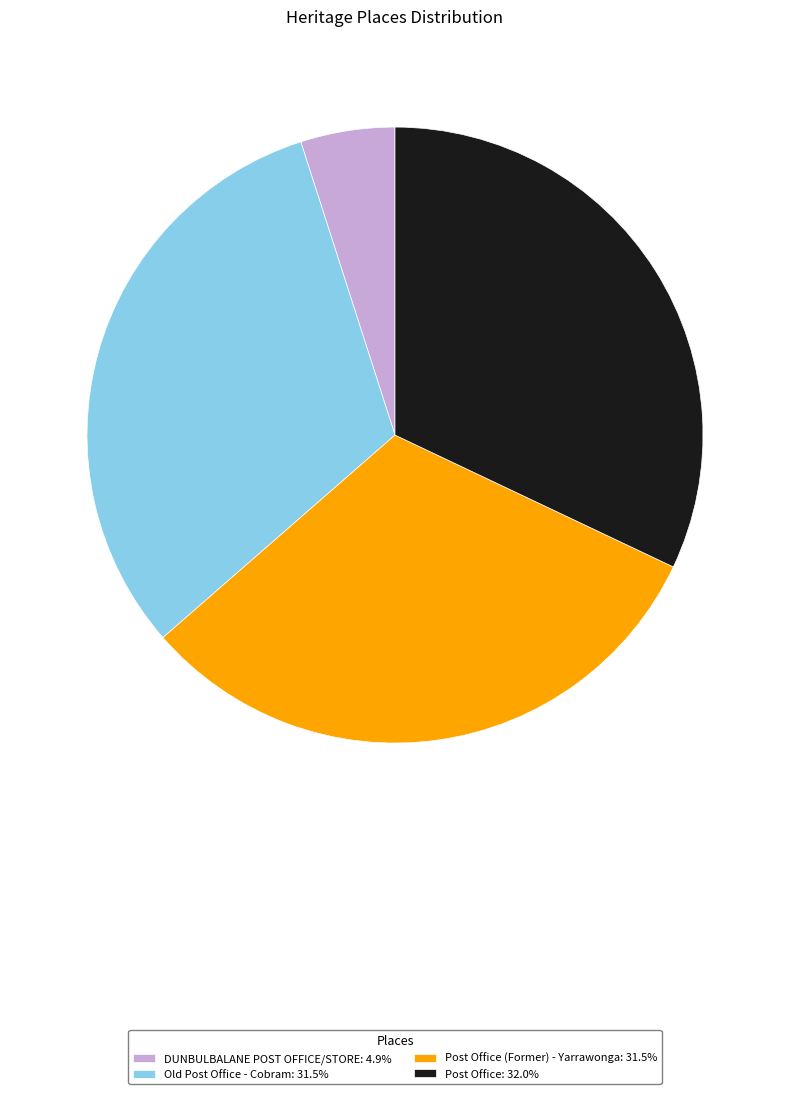

Is there a majority slice in this chart?

No